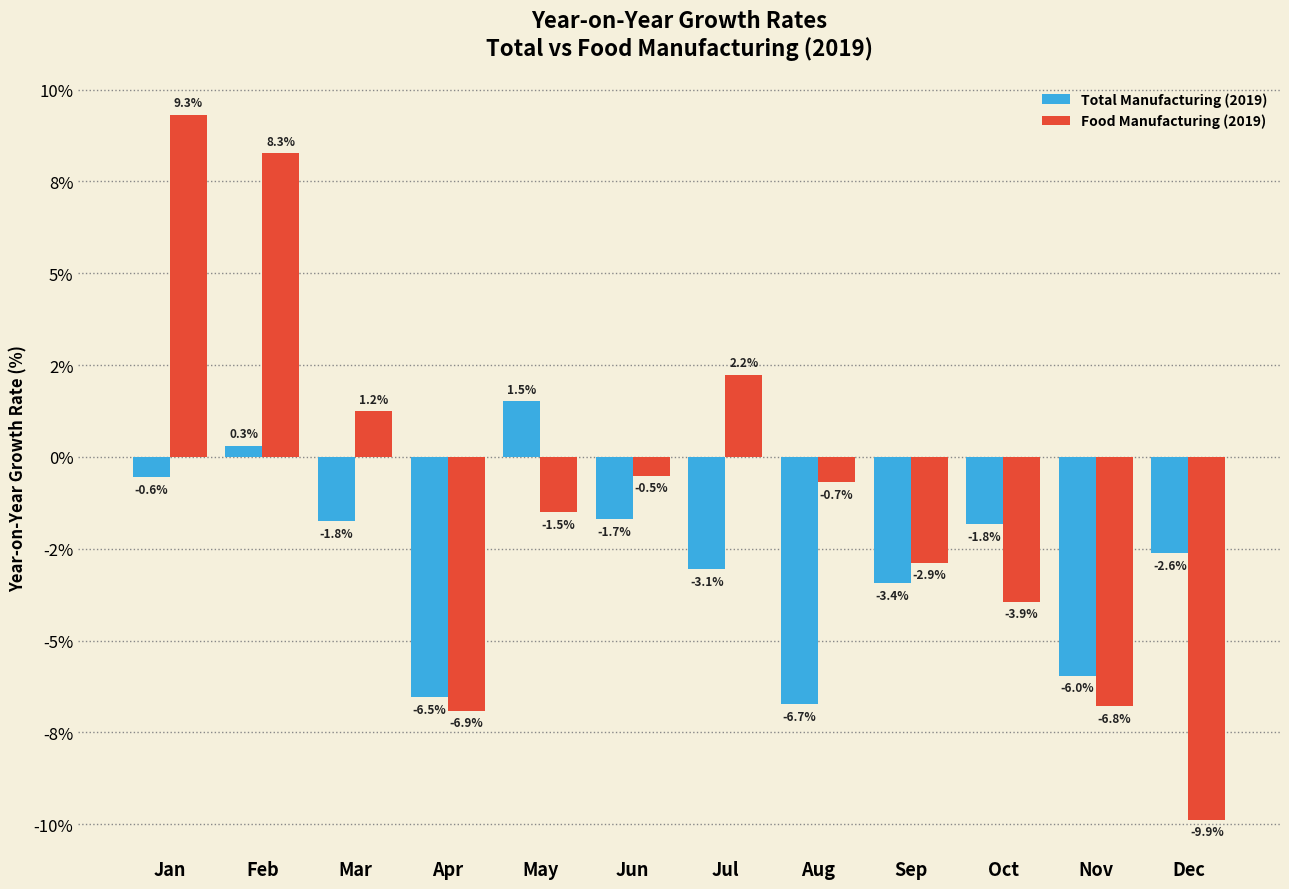

Reading left to right, list all the values displayed in this chart.

Total Manufacturing (2019): -0.6	0.3	-1.8	-6.5	1.5	-1.7	-3.1	-6.7	-3.4	-1.8	-6.0	-2.6
Food Manufacturing (2019): 9.3	8.3	1.2	-6.9	-1.5	-0.5	2.2	-0.7	-2.9	-3.9	-6.8	-9.9